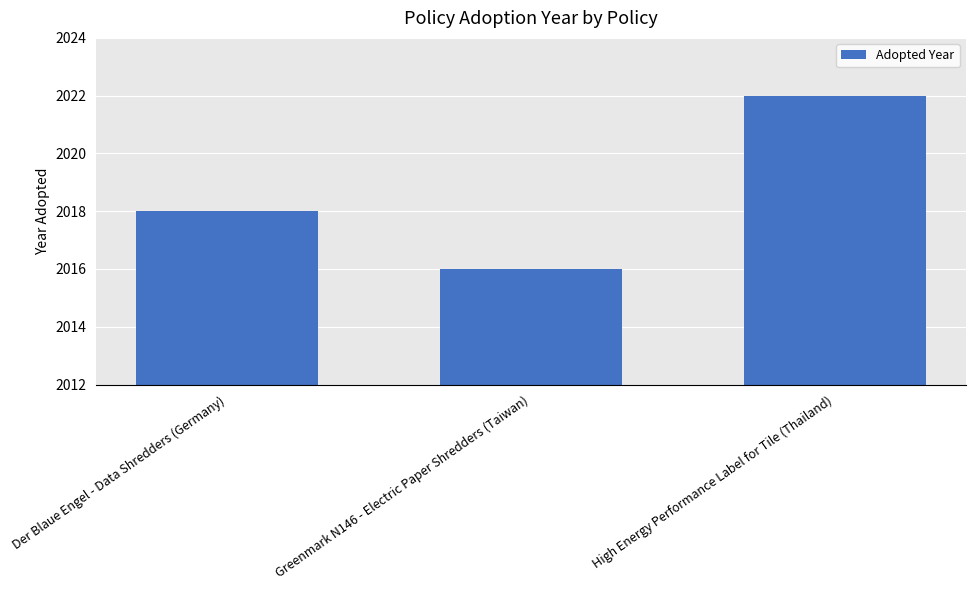

The chart shows a value of 1380 at Greenmark N146 - Electric Paper Shredders (Taiwan). True or false?

False